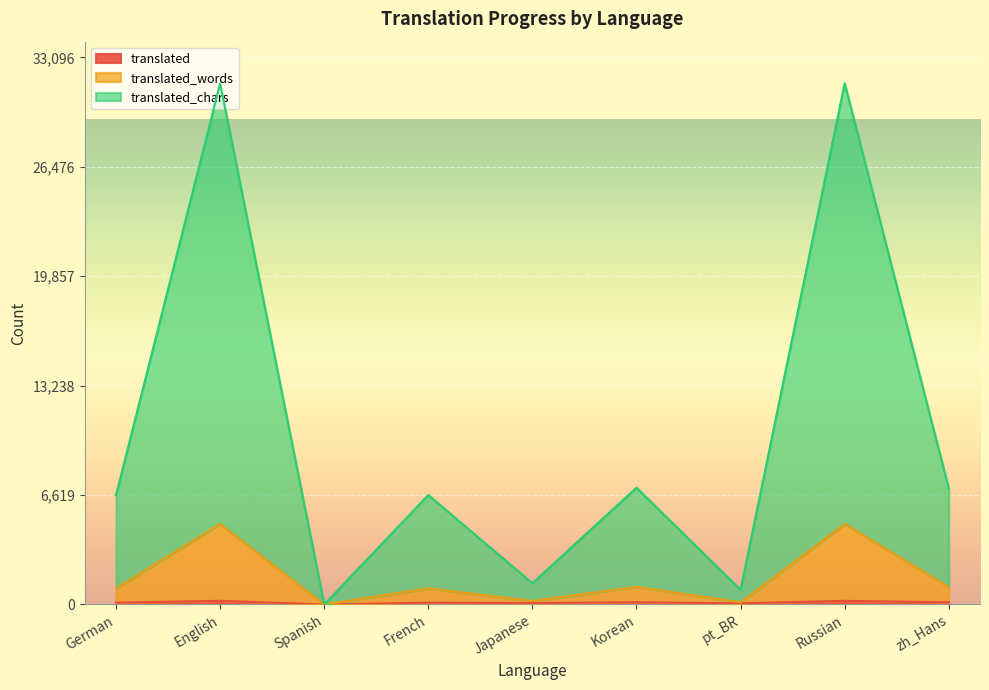

What value does the translated_chars series have at Russian?

31520